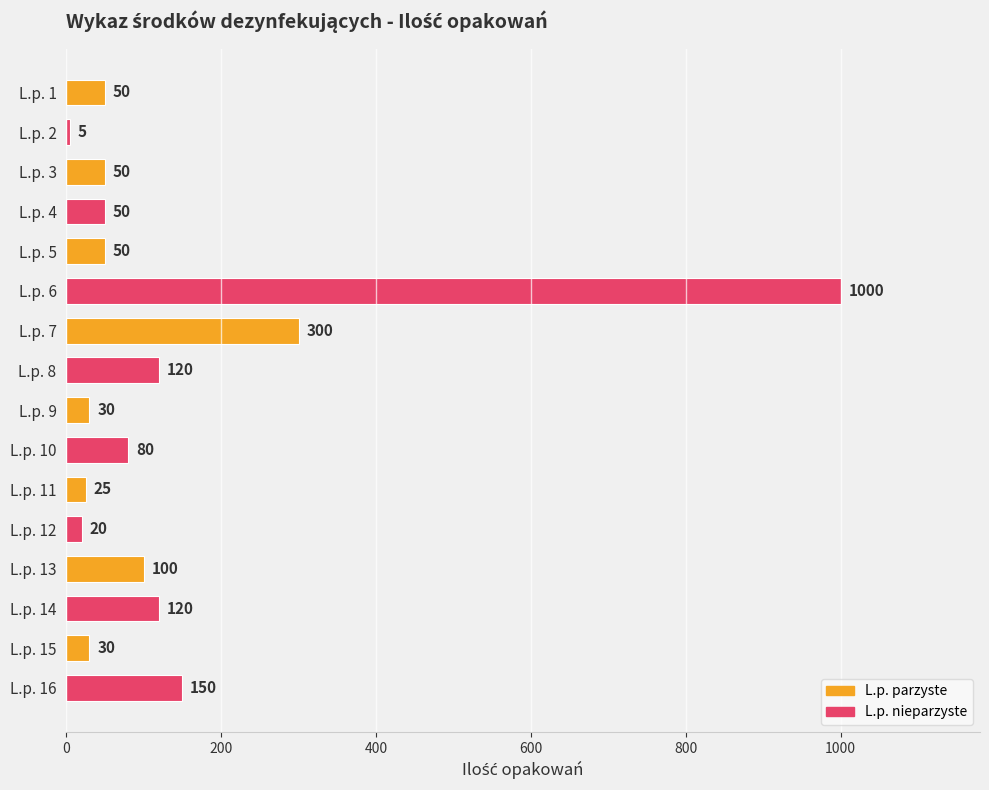

Which label corresponds to the smallest value in the chart?

L.p. 2